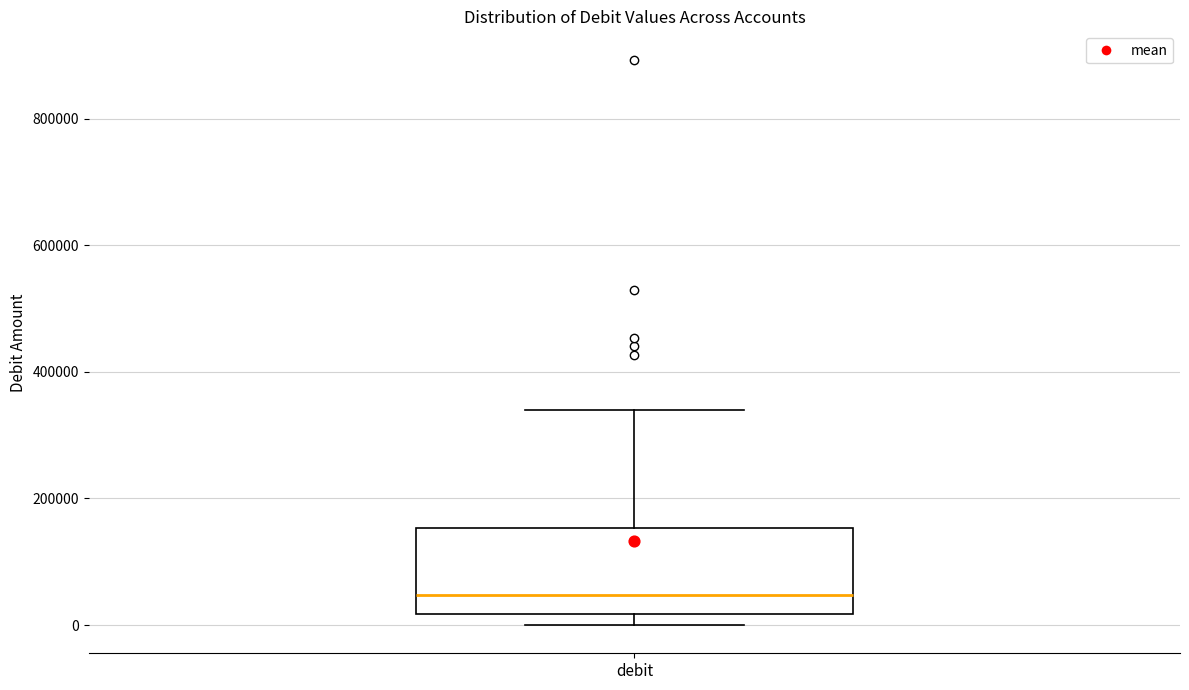

Transcribe this box plot: give where the median line is, the range the box spans, and where the two whiskers end, as read against the y-axis. The values are not printed on the chart, so give them approximately, as read against the axis.

median 40000, box 20000 to 160000, whiskers 0 to 340000